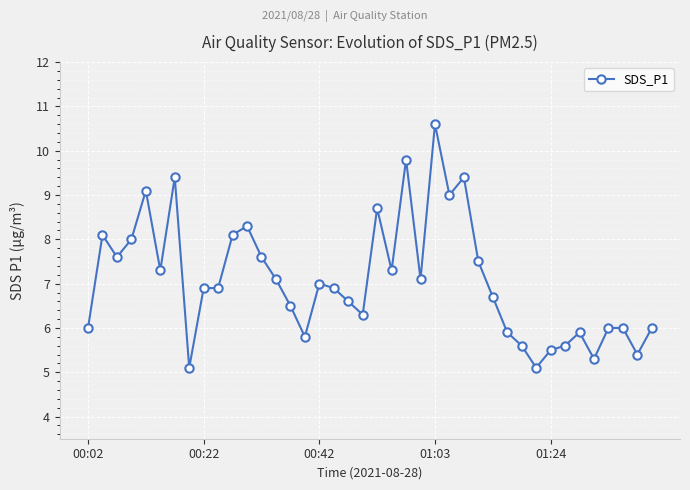

What is the average value?

7.1